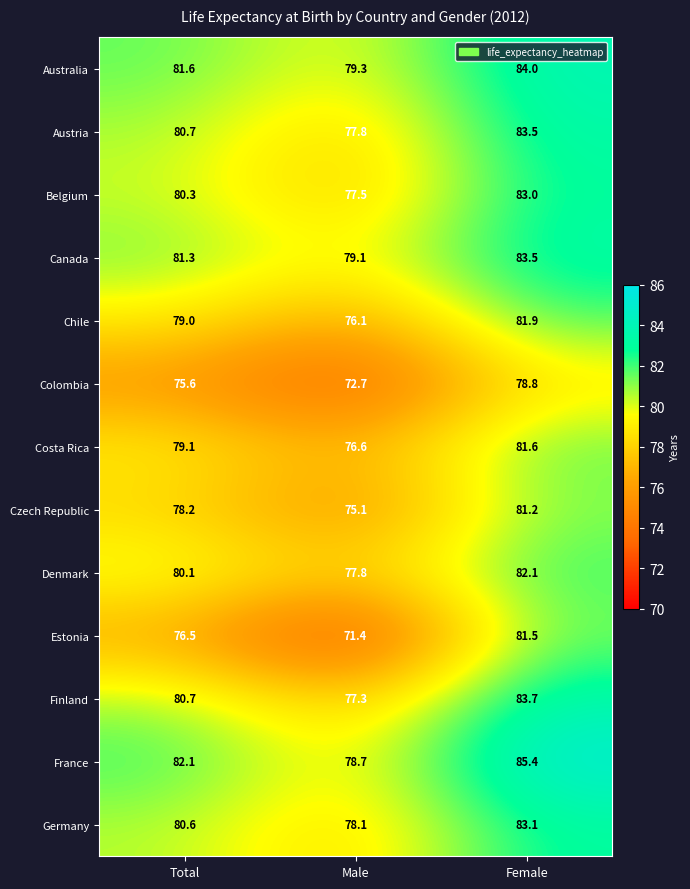

What is the total value across all series at Total?

1035.8